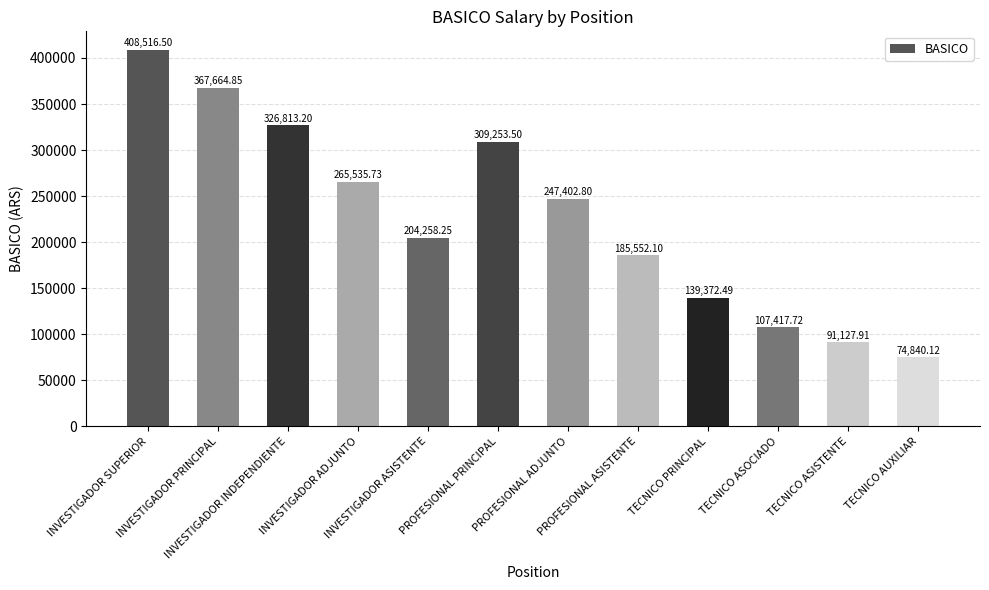

Is it true that the value at PROFESIONAL ASISTENTE is 185552.1?

True